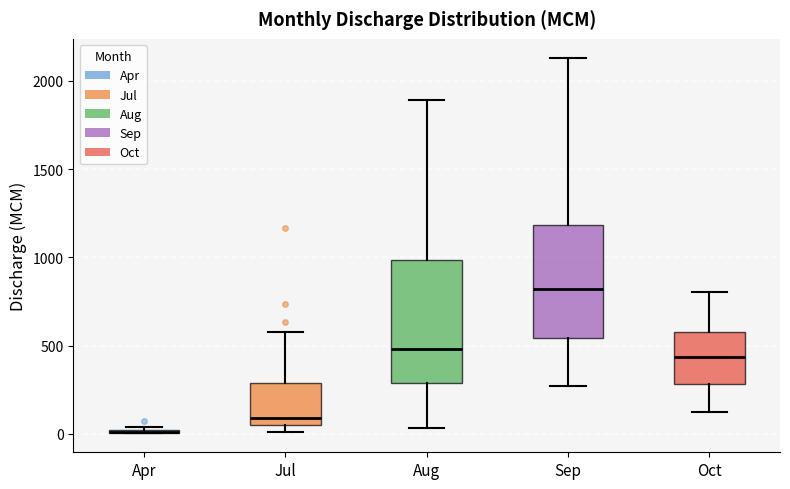

Reading left to right, transcribe this box plot: for each box, give where its median line is, the range the box spans, and where its two whiskers end, as read against the y-axis. The values are not printed on the chart, so give them approximately, as read against the axis.

Apr: box collapsed to a line at 0, whiskers 0 to 50
Jul: median 100, box 50 to 300, whiskers 0 to 600
Aug: median 500, box 300 to 1000, whiskers 50 to 1900
Sep: median 800, box 550 to 1200, whiskers 250 to 2150
Oct: median 450, box 300 to 600, whiskers 150 to 800